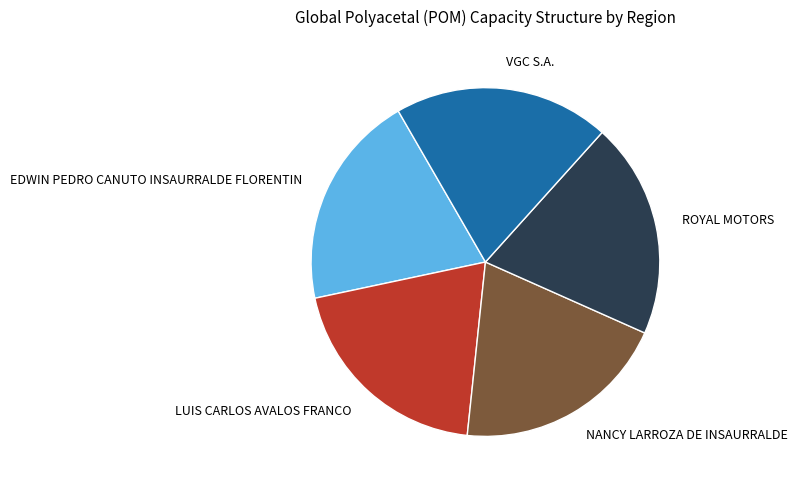

Approximately how many times larger is the value at ROYAL MOTORS compared to NANCY LARROZA DE INSAURRALDE?

1.0